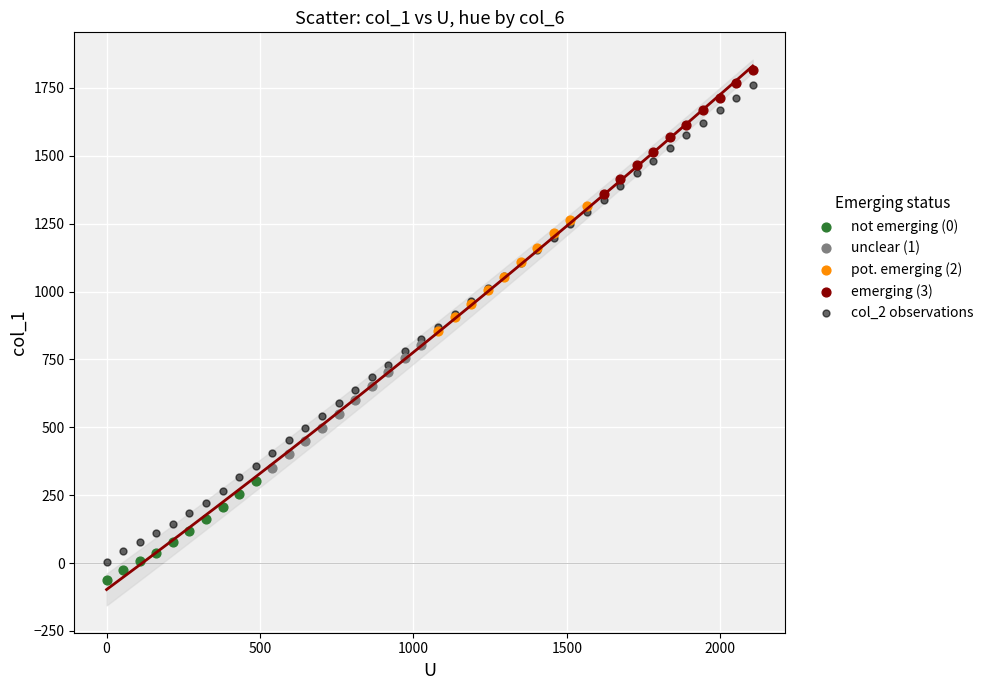

Which series has the widest spread of Y values?

col_2 observations